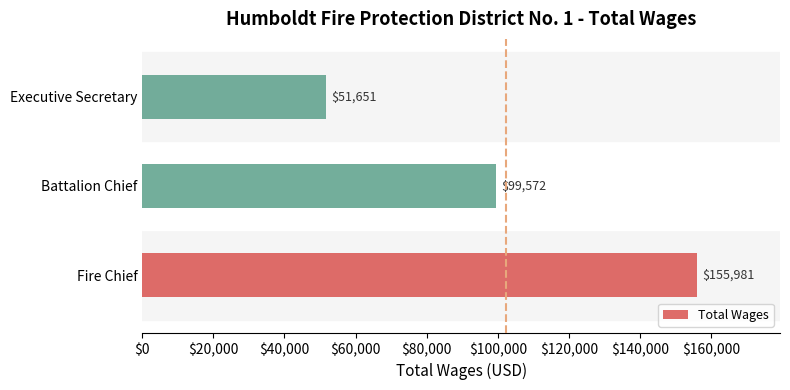

Rank the categories by value from highest to lowest.

Fire Chief, Battalion Chief, Executive Secretary